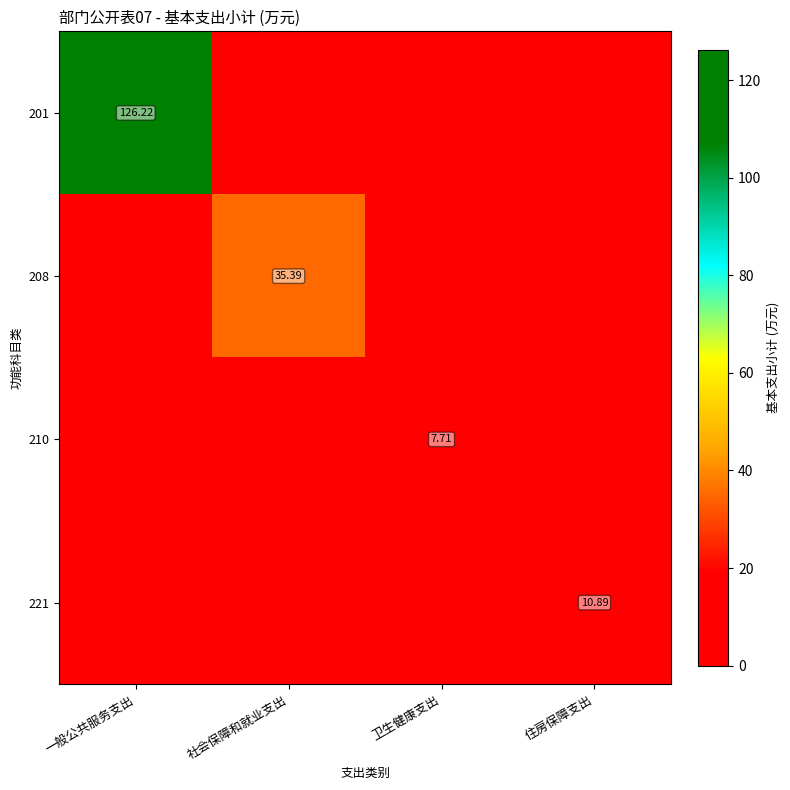

Between 社会保障和就业支出 and 一般公共服务支出, which is larger?

一般公共服务支出